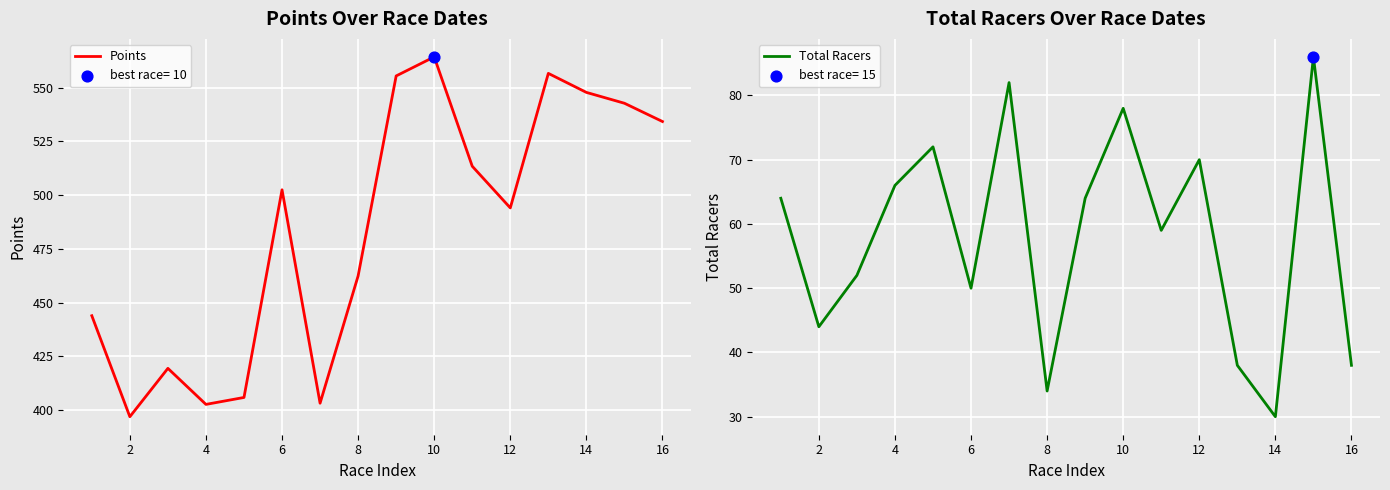

Which series has the largest Y range (max minus min)?

Points